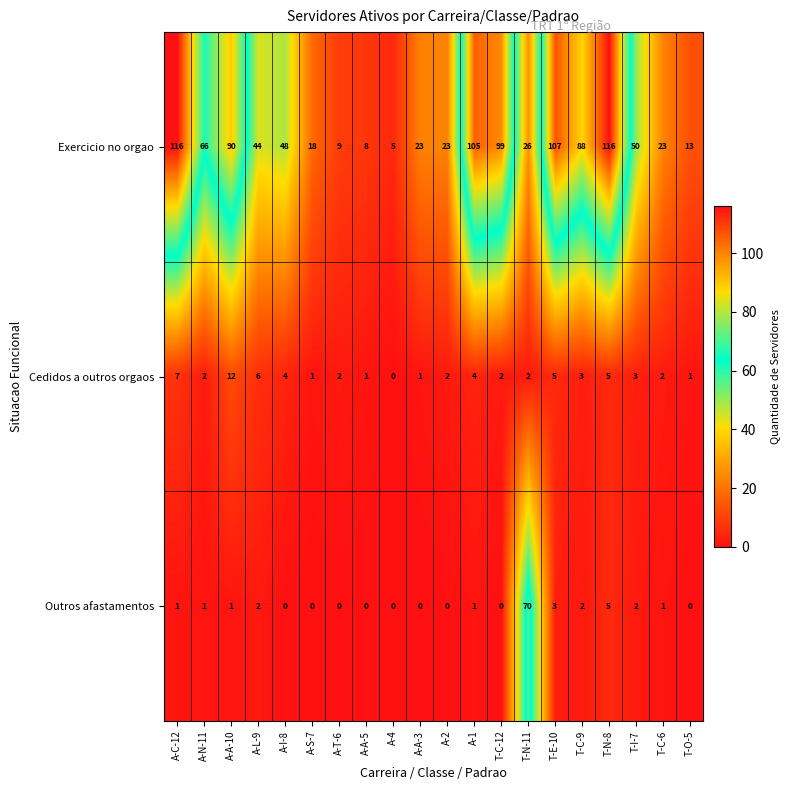

The Outros afastamentos series shows 0 at A-T-6. True or false?

True